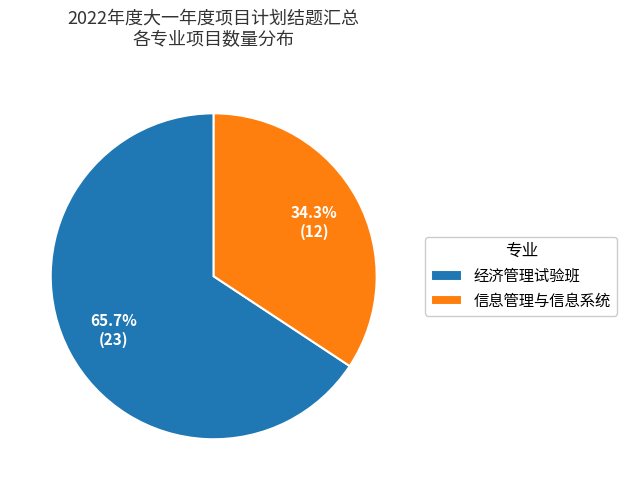

What is the ratio of the value at 经济管理试验班 to the value at 信息管理与信息系统?

1.9